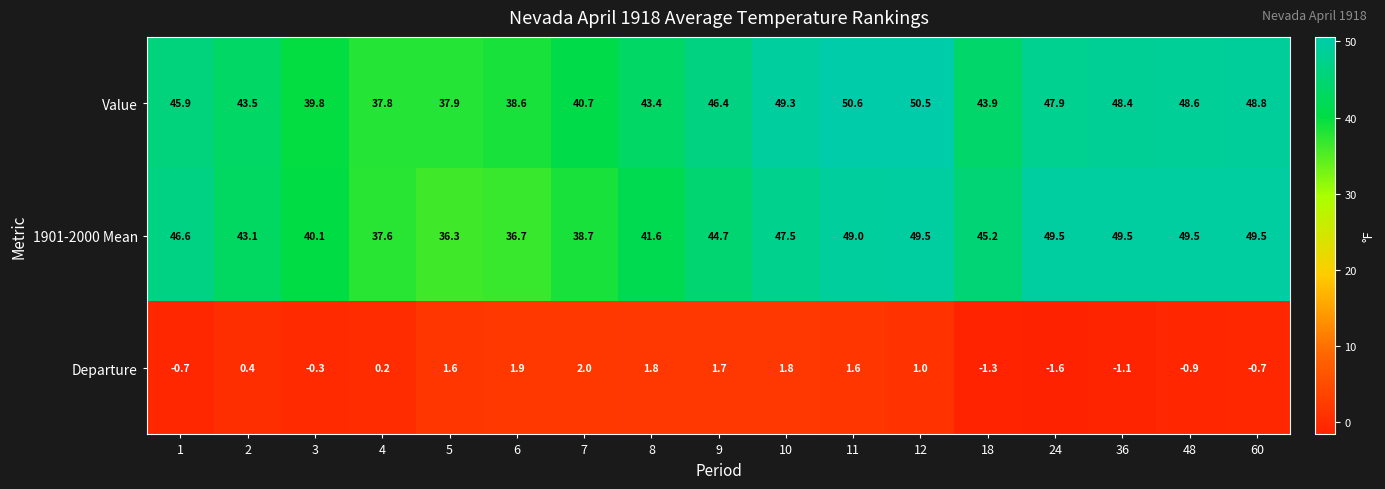

At which category is the sum across all series the highest?

11